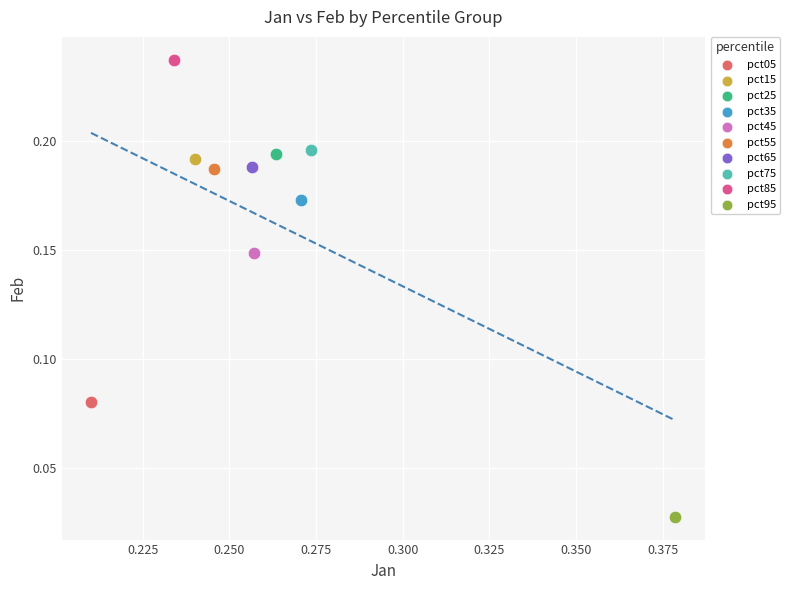

Which series contains the highest Y value?

pct85